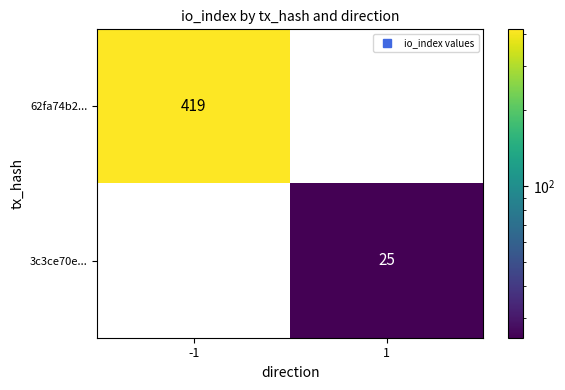

Count the number of categories in the chart.

2